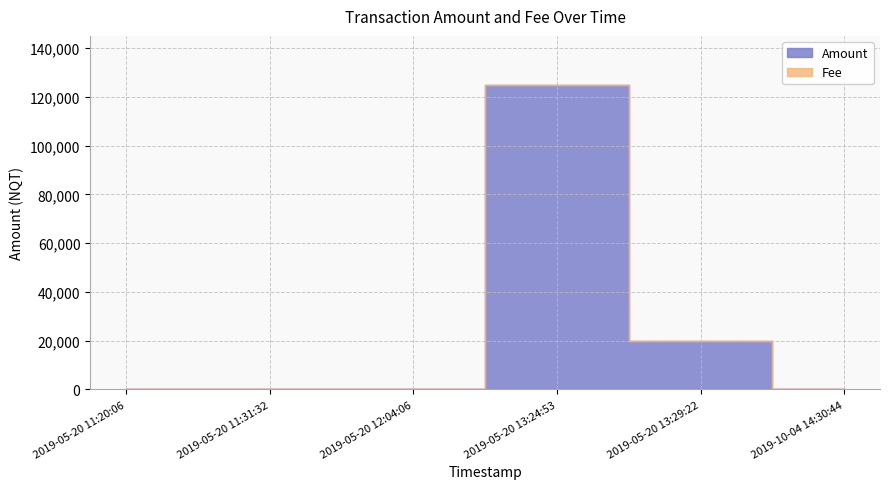

Count the number of values greater than 0.

4